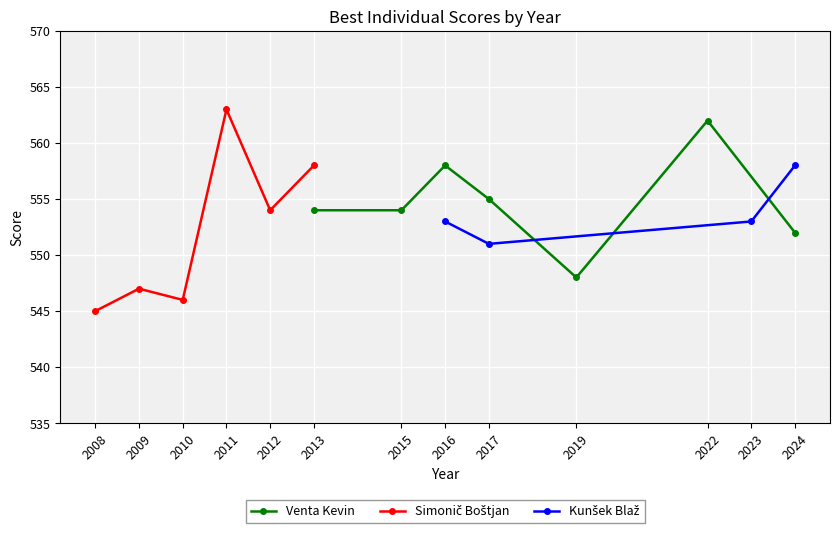

What is the value of the Venta Kevin point at the 3rd from the left?

558